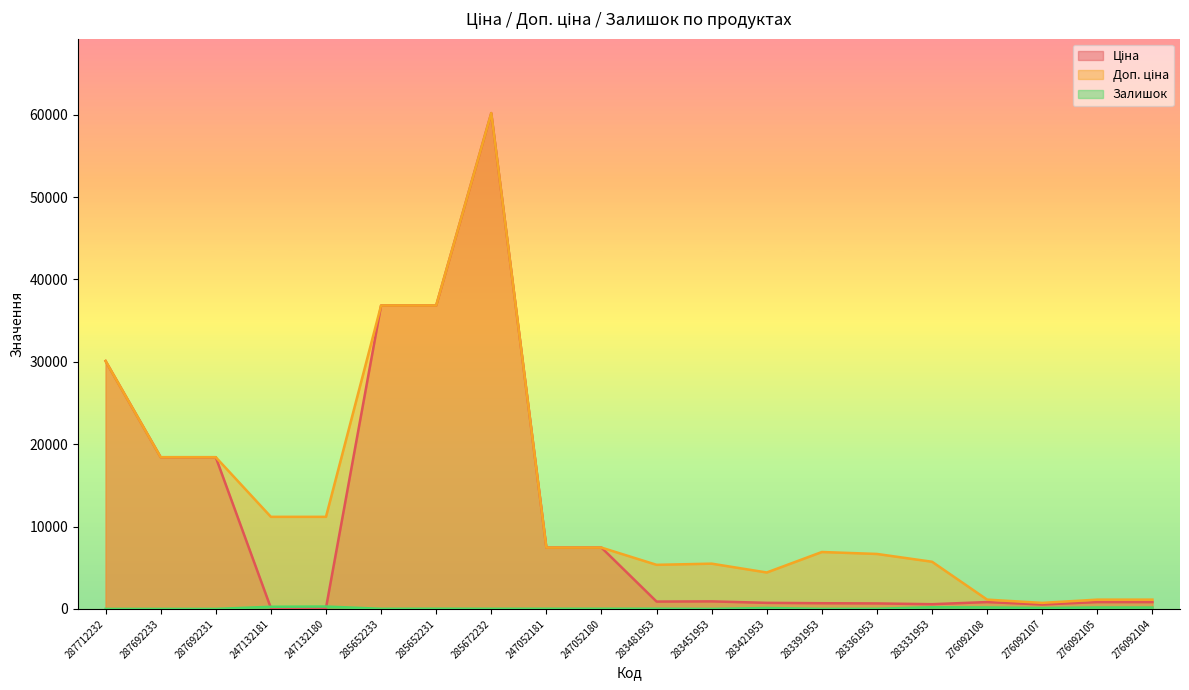

The value of Доп. ціна at 287712232 is 18683.1. True or false?

False